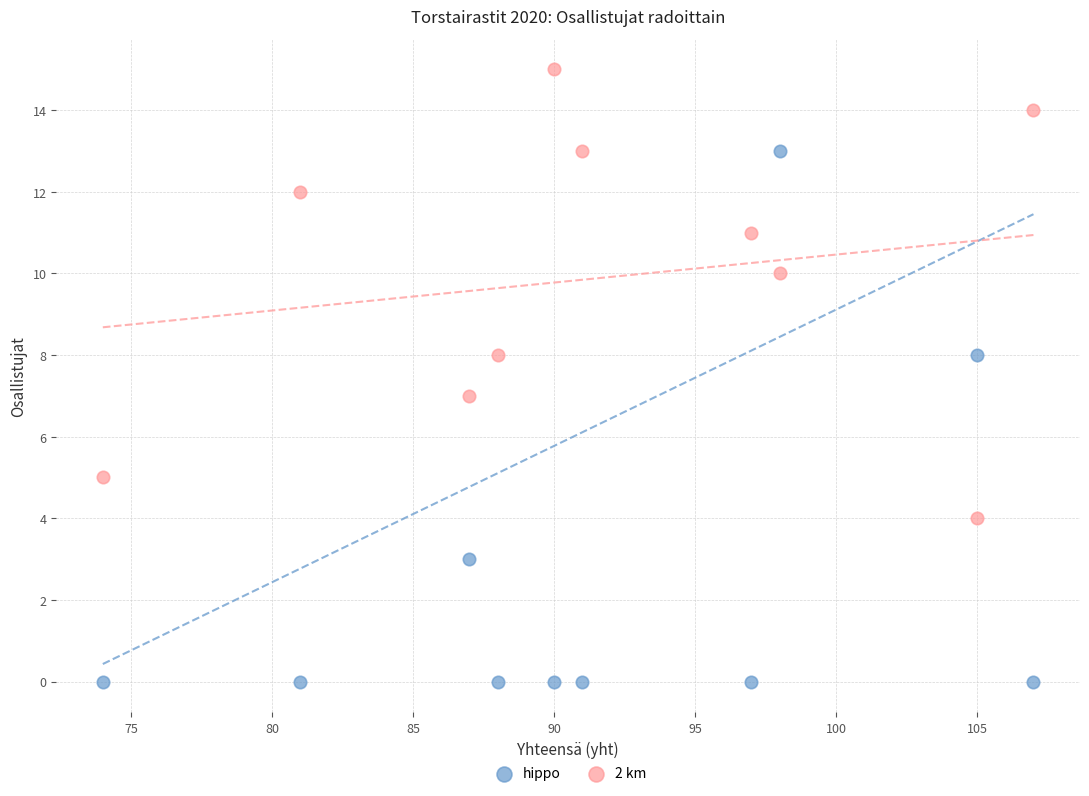

Which series contains the highest Y value?

2 km